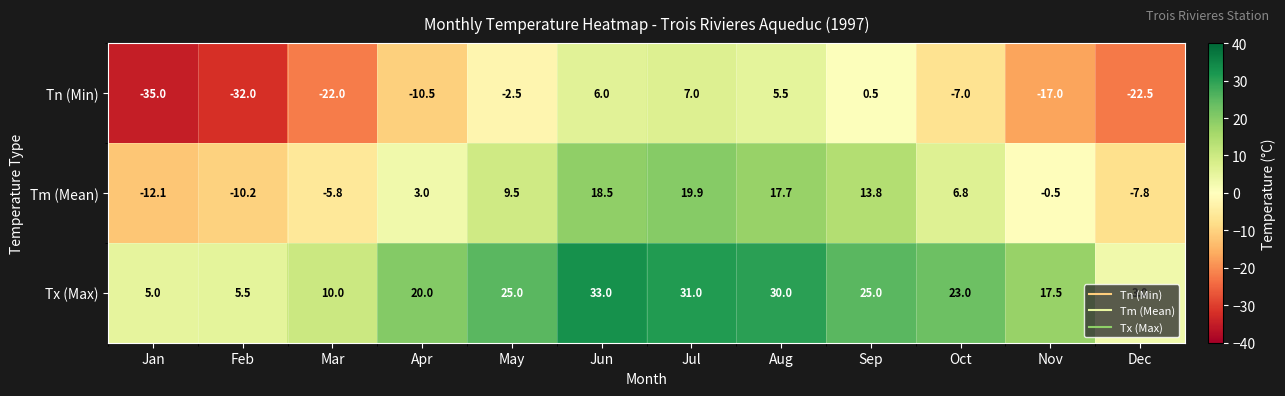

Rank the series at Apr from highest to lowest value.

Tx (Max), Tm (Mean), Tn (Min)